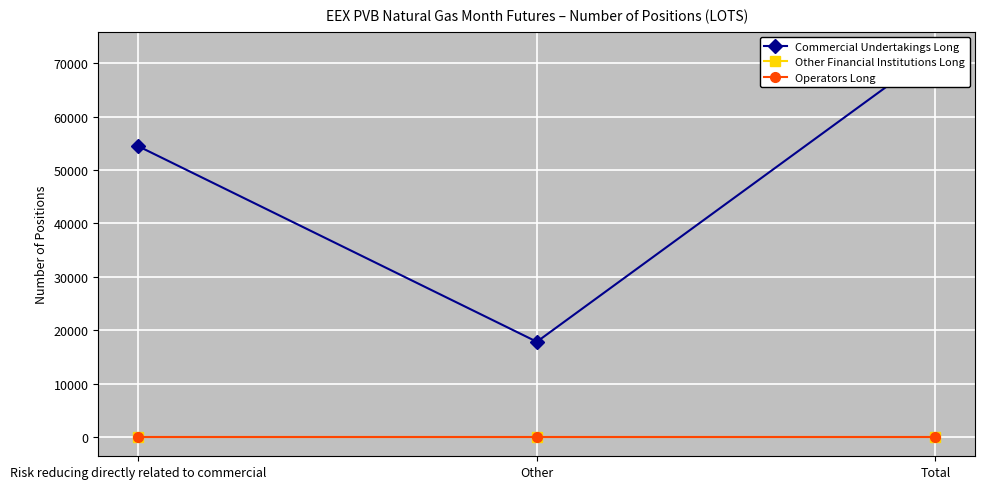

What is the label of the 3rd point from the right?

Risk reducing directly related to commercial